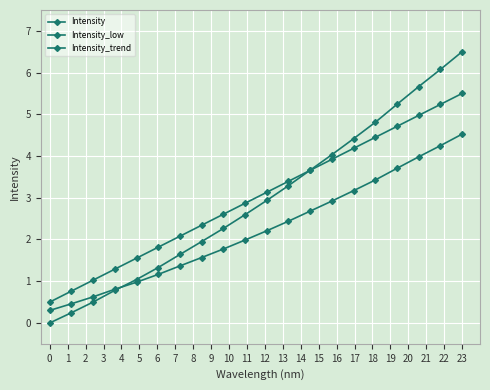

What is the value of the Intensity_low point at the 15th from the left?

3.2